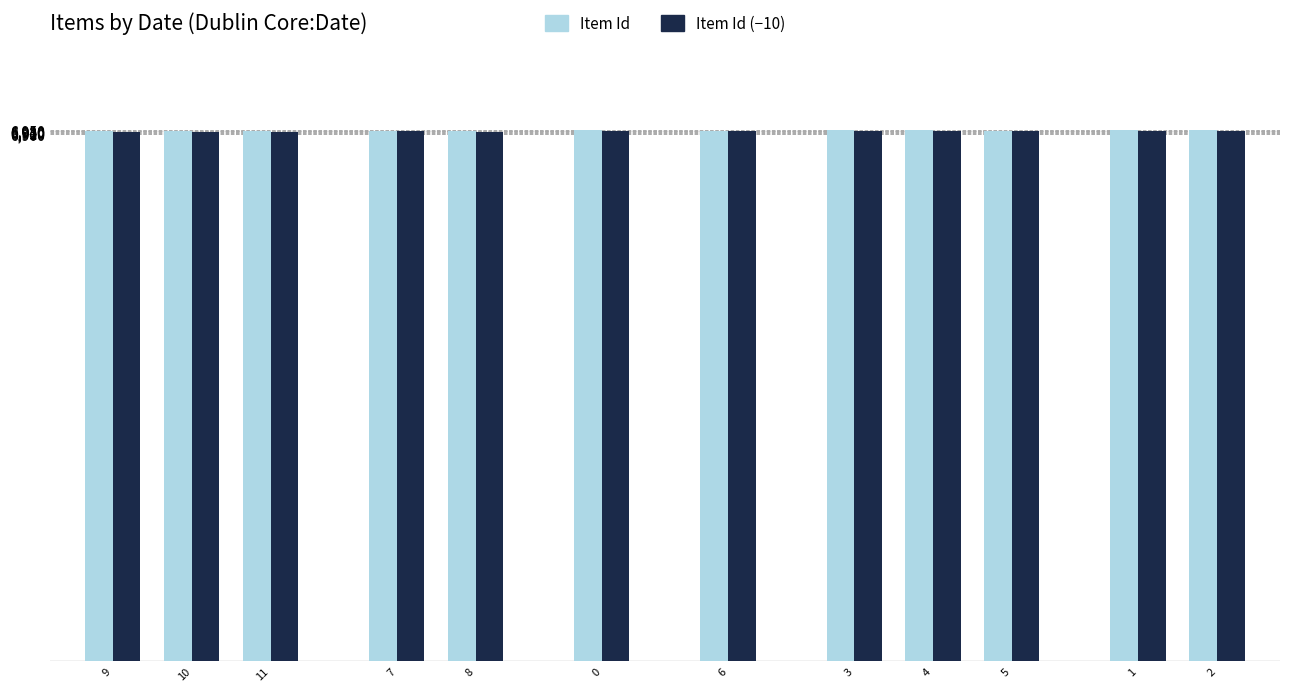

What is the label of the 8th bar from the left?

3